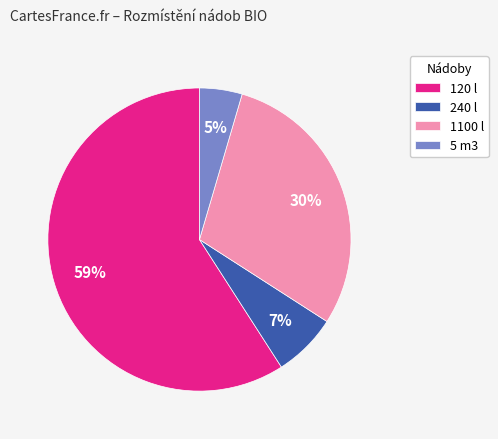

Is it true that 120 l is 59% of the pie?

True